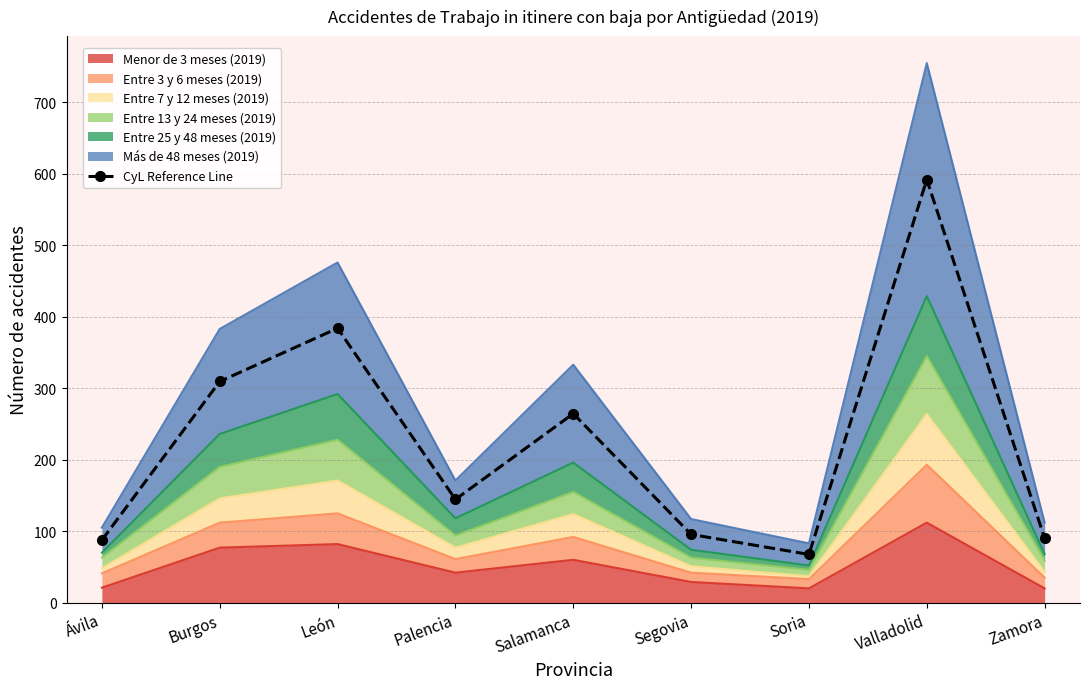

Reading right to left, extract all data points from this chart.

Zamora=90.0	Valladolid=592.0	Soria=67.5	Segovia=95.5	Salamanca=264.5	Palencia=144.5	León=384.0	Burgos=309.5	Ávila=87.5